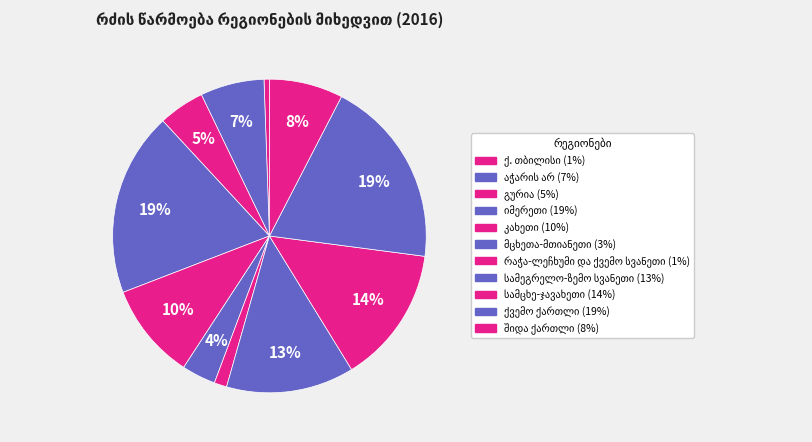

How many segments does this pie chart have?

11